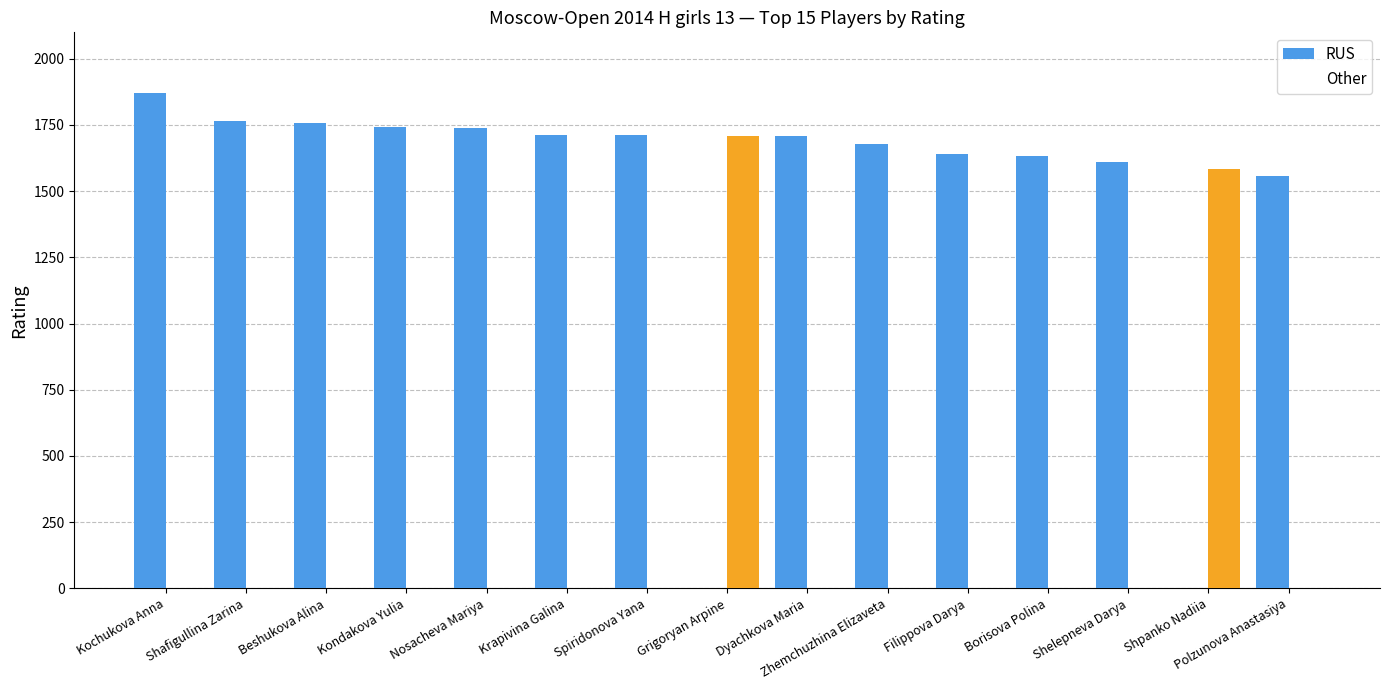

True or false: Other has a value of 0 at Kondakova Yulia.

True